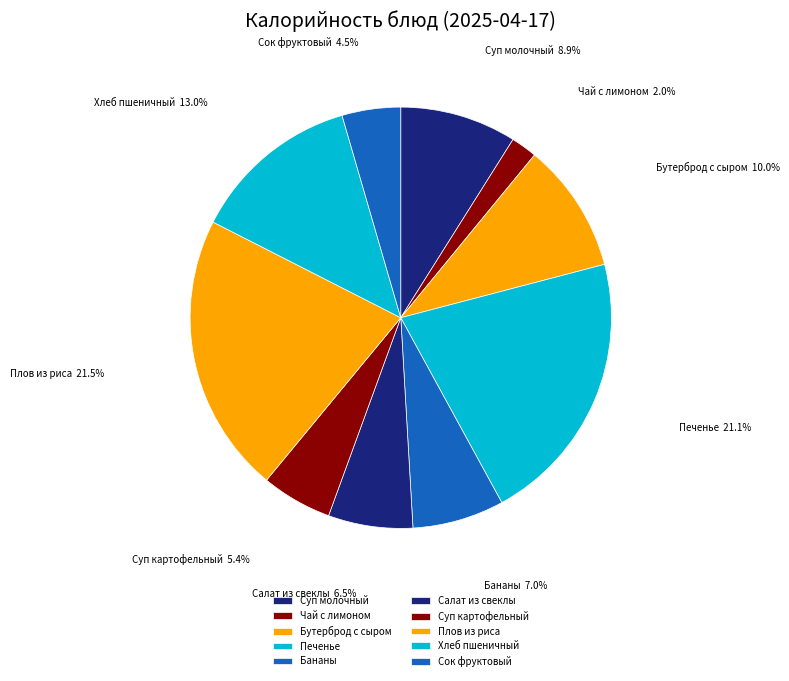

Which has a higher value, Суп молочный or Салат из свеклы?

Суп молочный